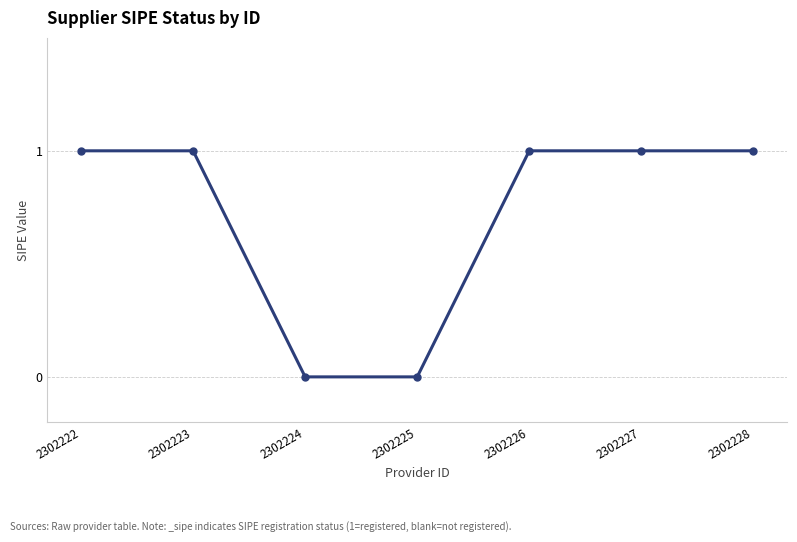

What is the value of the 2nd point from the left?

1